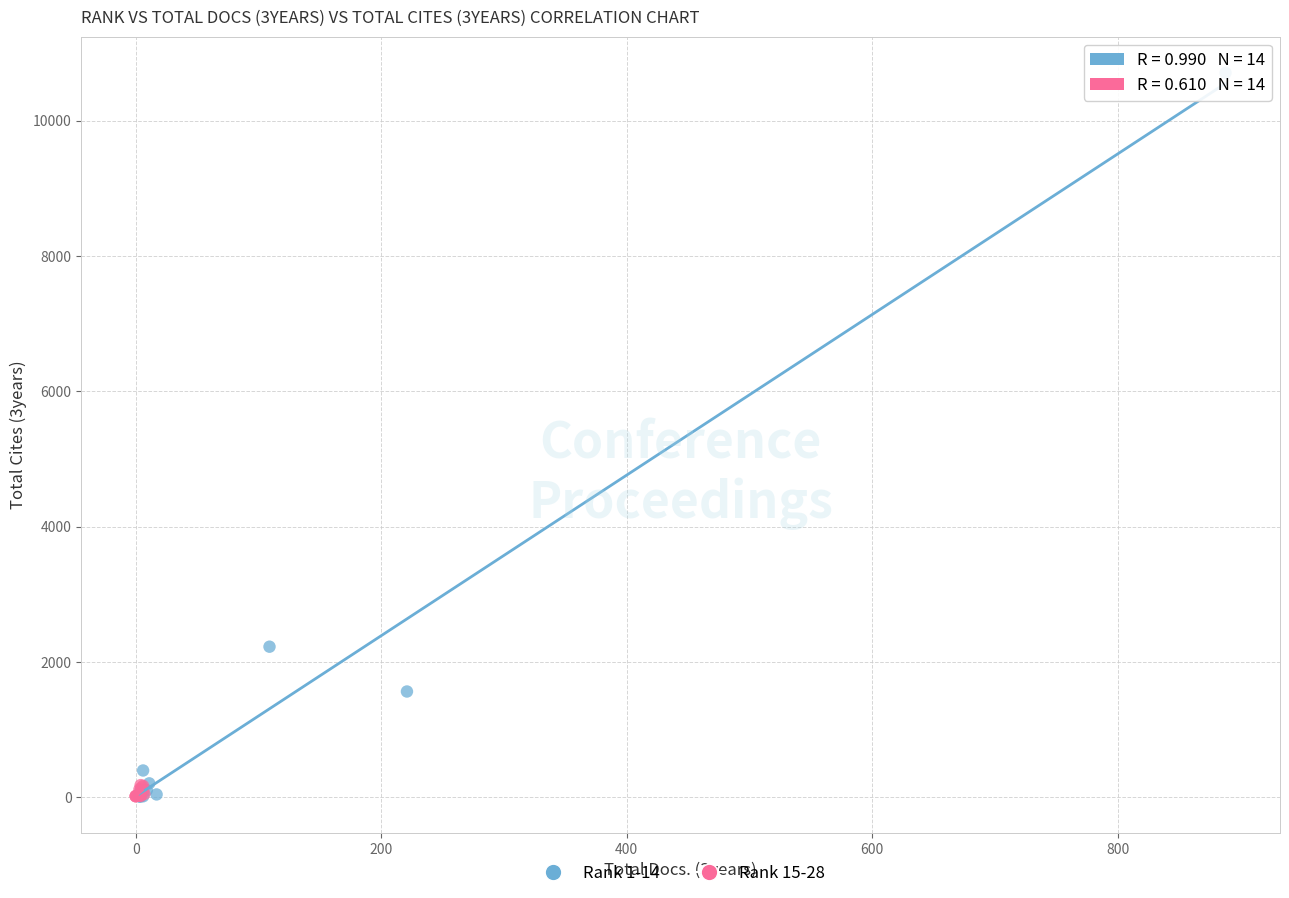

Which series contains the highest Y value?

Rank 1-14